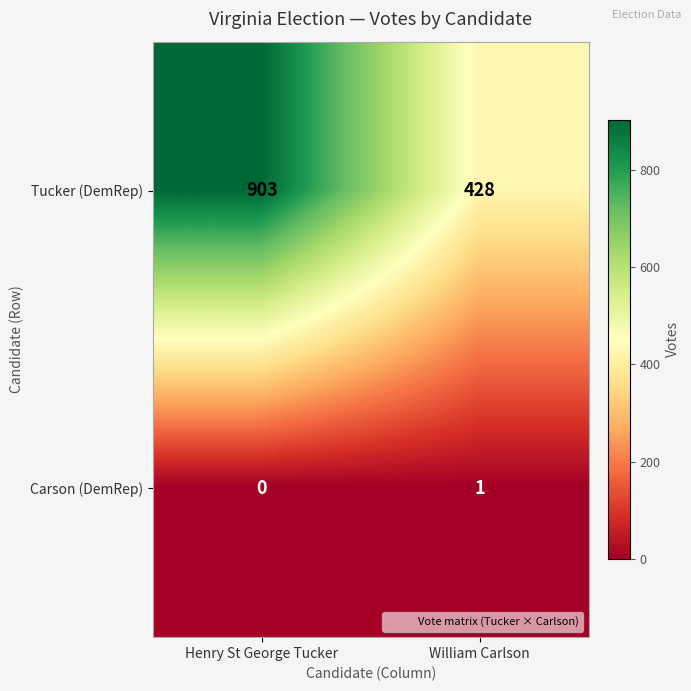

How many values in the Carson (DemRep) series are below 1?

1